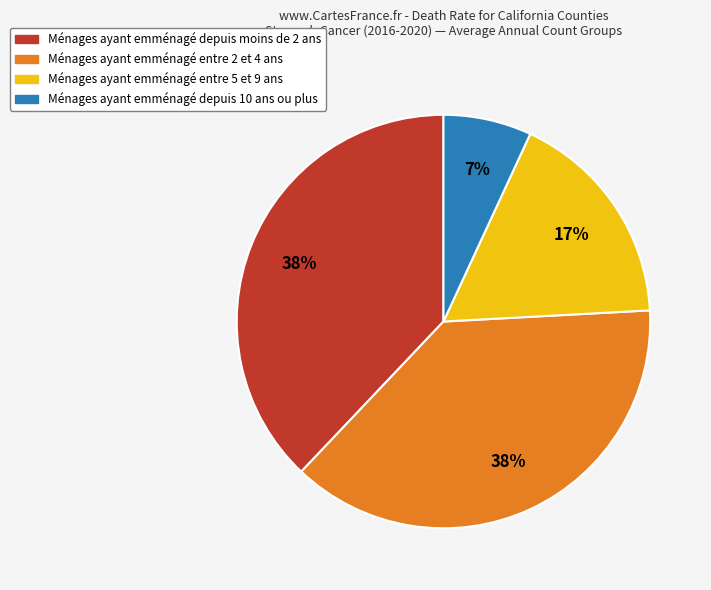

To the nearest percent, what is the difference between the largest and smallest slice percentages?

31%